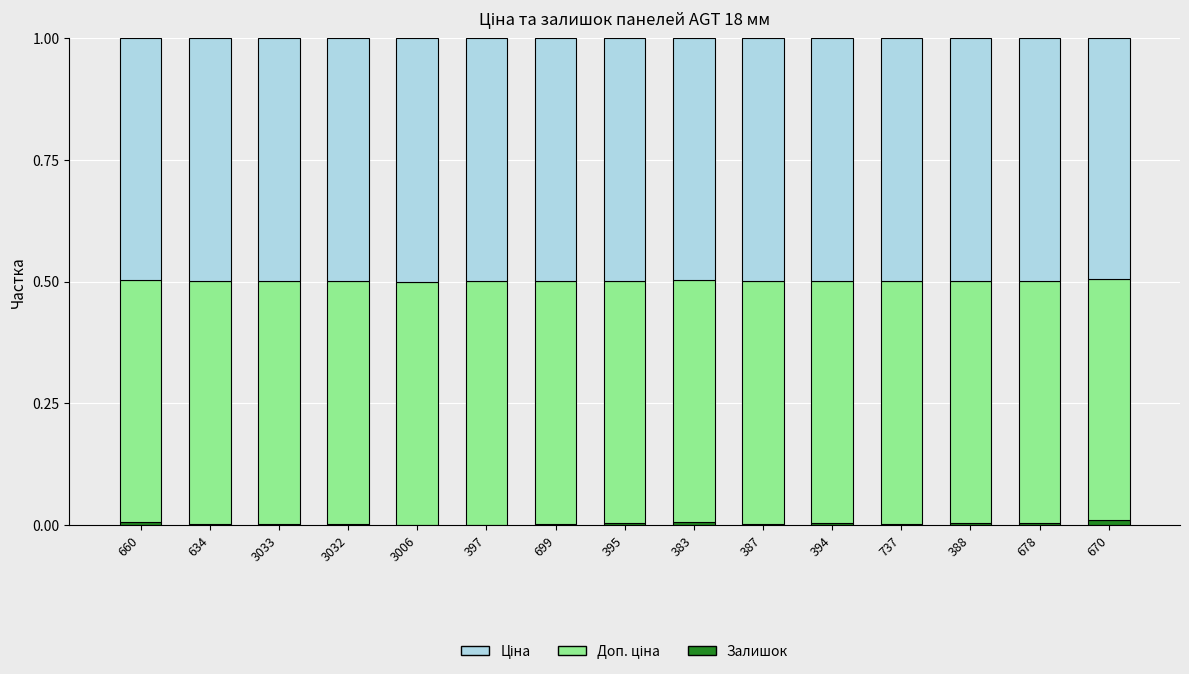

The Залишок series shows 0.0 at 395. True or false?

True